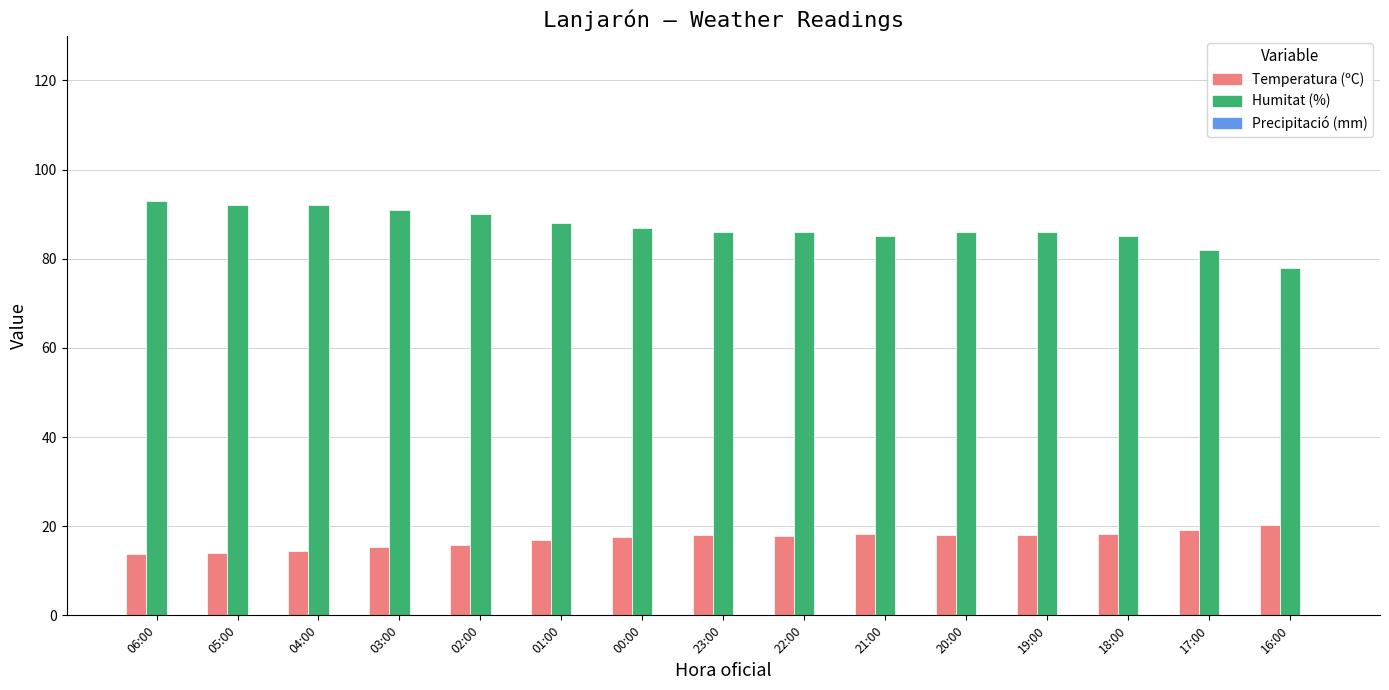

Is it true that Temperatura (ºC) equals 14.4 at 04:00?

True